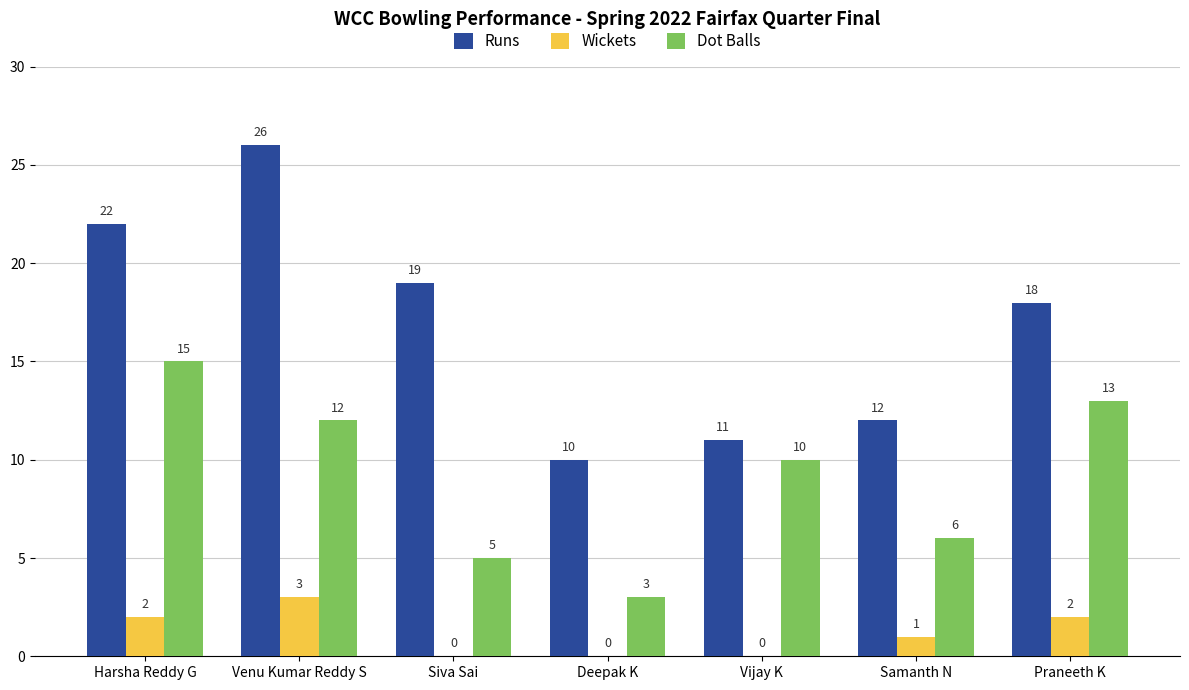

What is the sum of the Runs values at Deepak K and Venu Kumar Reddy S?

36